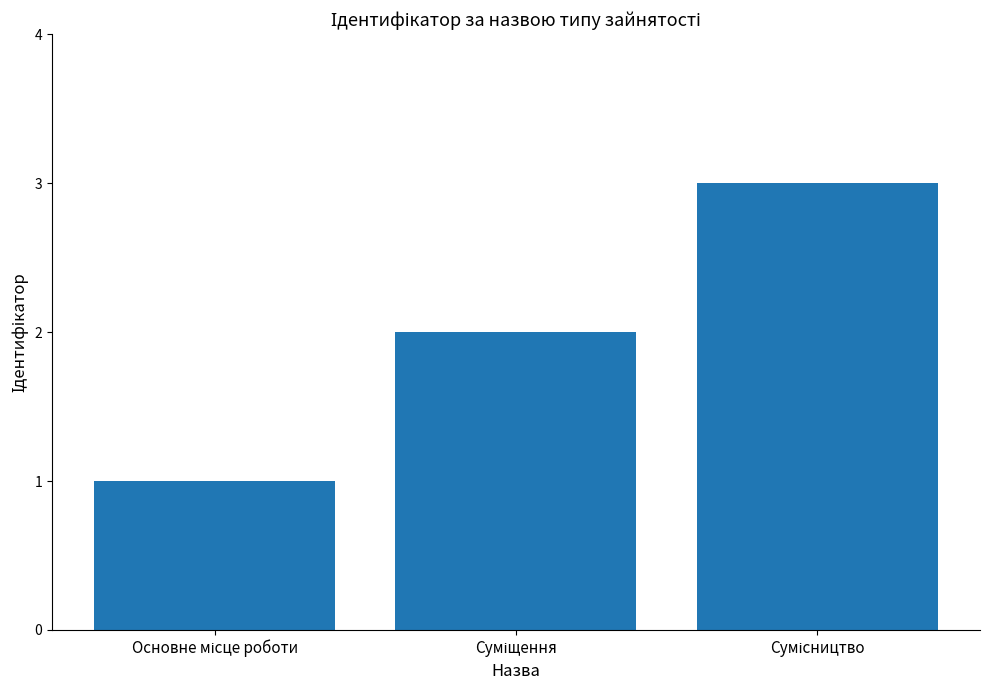

Count the number of categories in the chart.

3